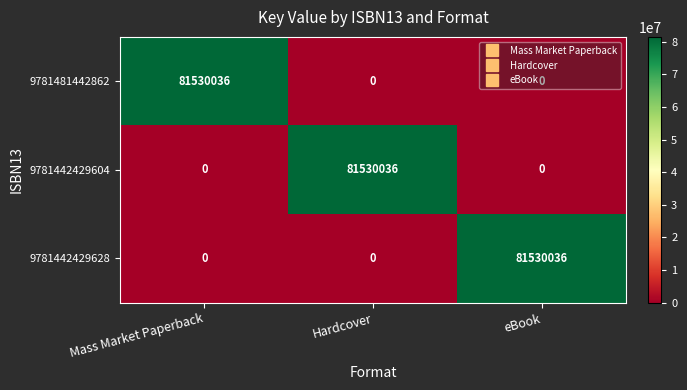

Is it true that 9781481442862 equals 81530036 at Mass Market Paperback?

True